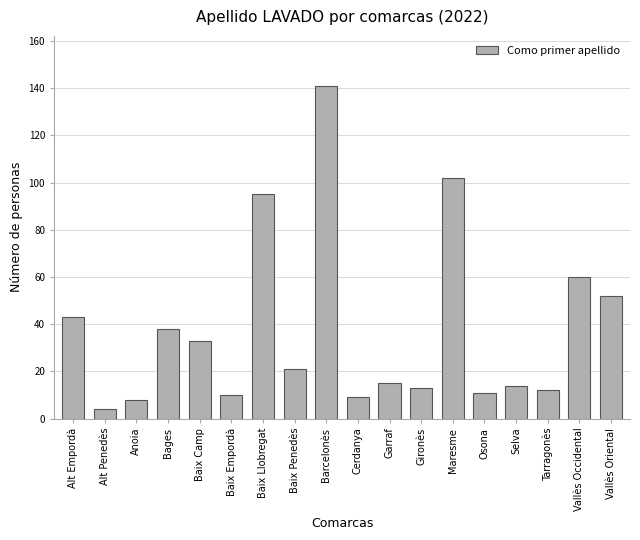

What is the label of the 2nd bar from the right?

Vallès Occidental